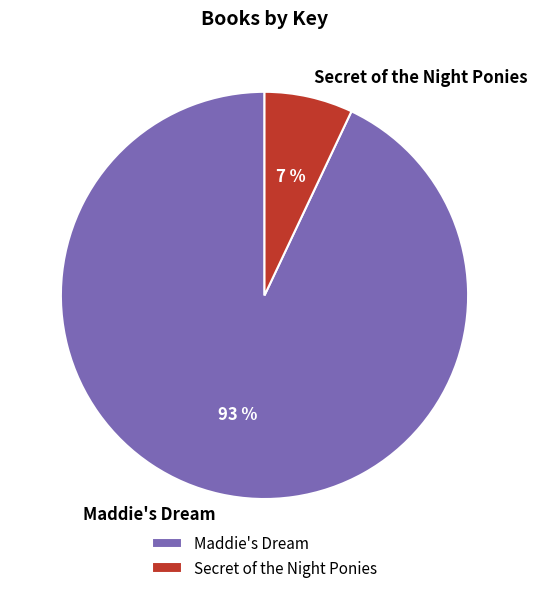

Count the number of slices in the pie.

2